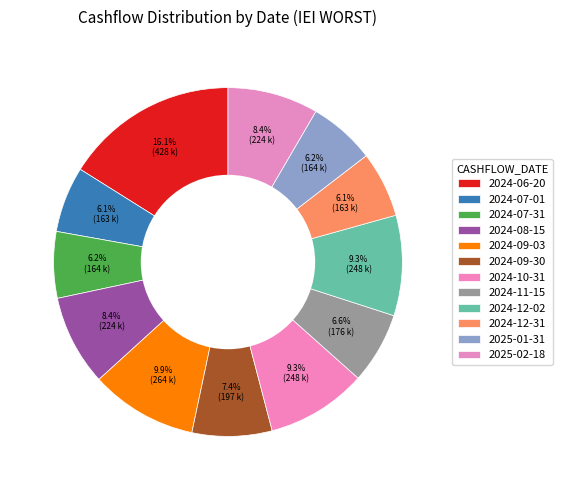

To the nearest percent, what is the combined percentage of 2024-10-31 and 2024-07-31?

15%